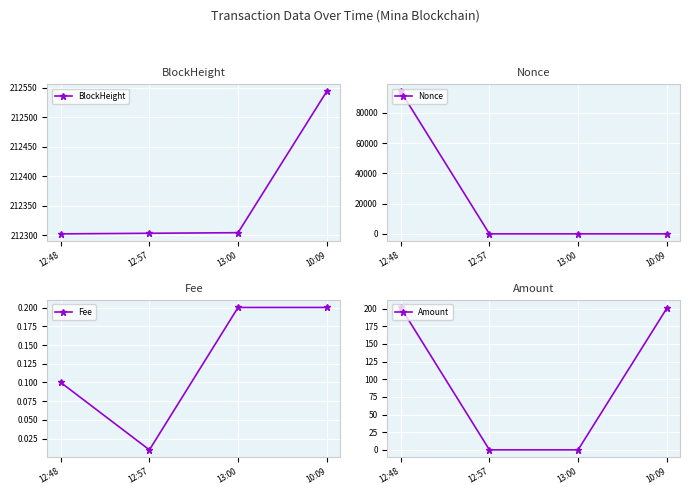

Is the value of Amount at 12:57 greater than the value of BlockHeight at 12:48?

No